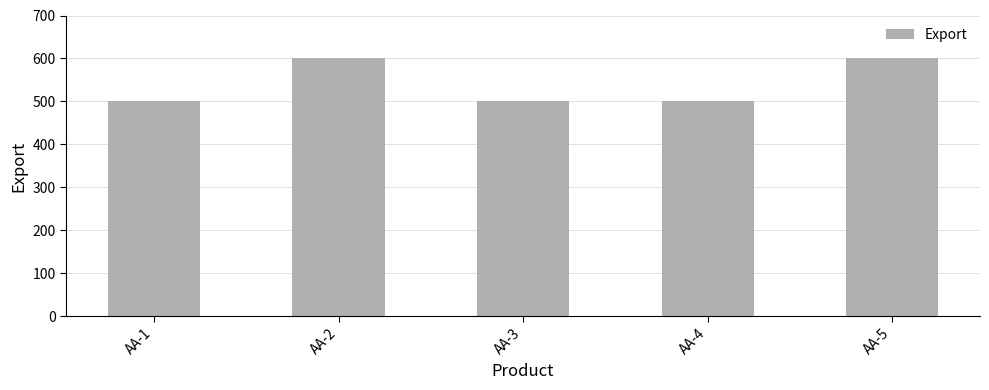

What is the value of the 5th bar from the left?

600